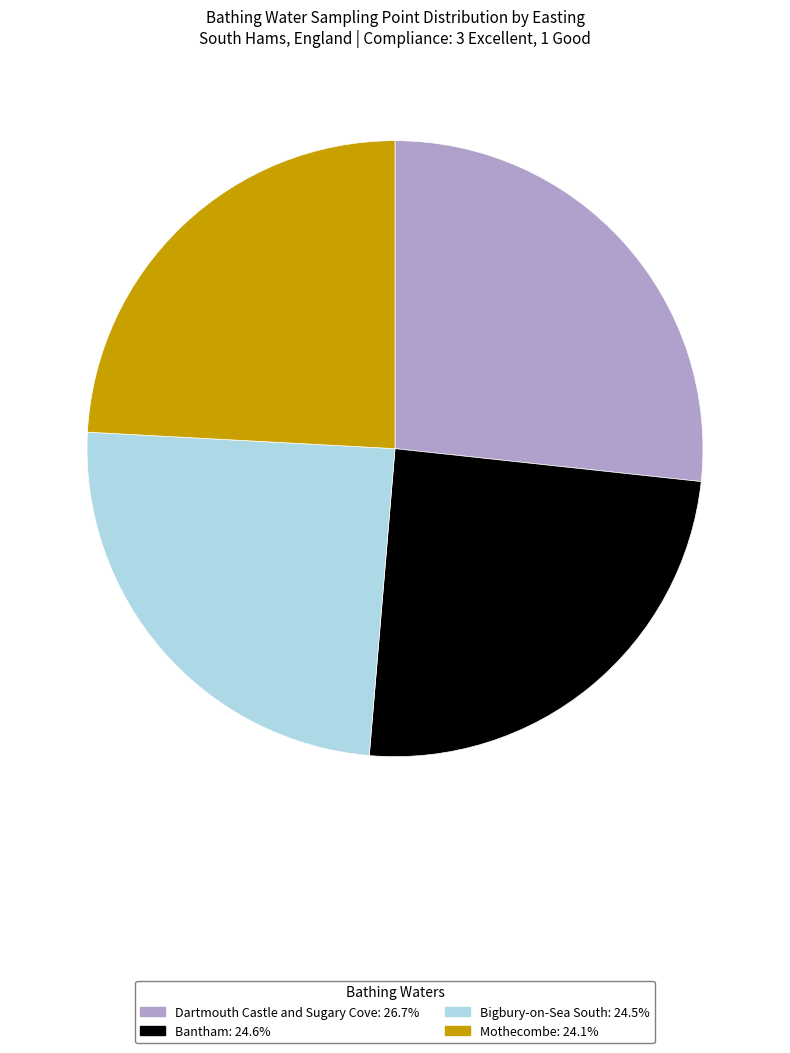

Does Mothecombe represent more than half of the total?

No